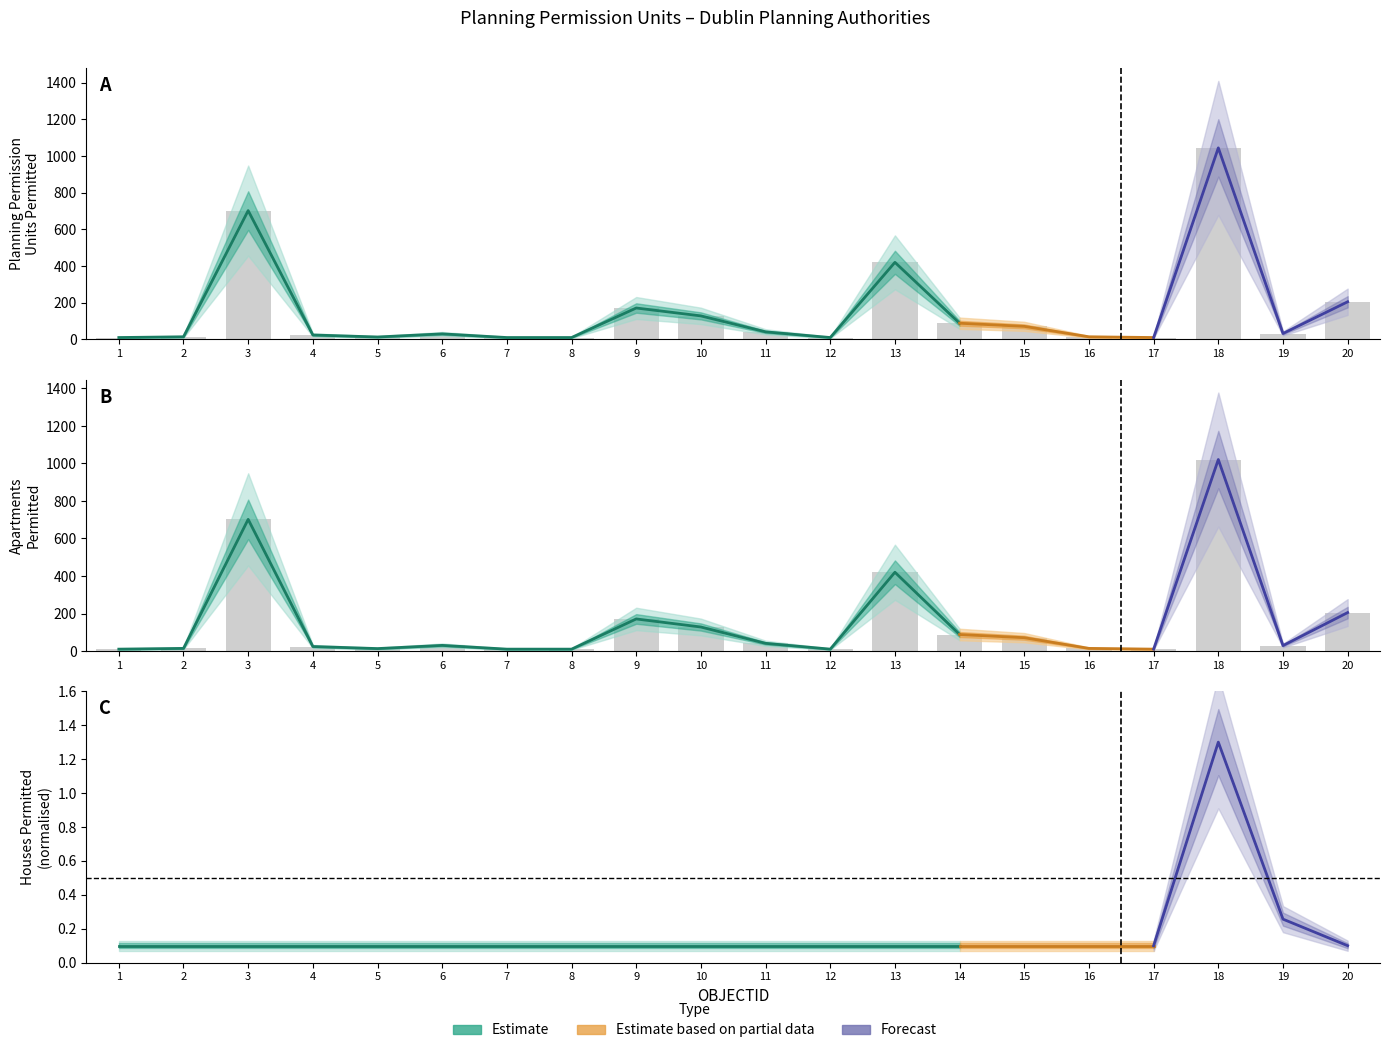

What is the value of the Apartments_Permitted bar at the 16th from the left?

14